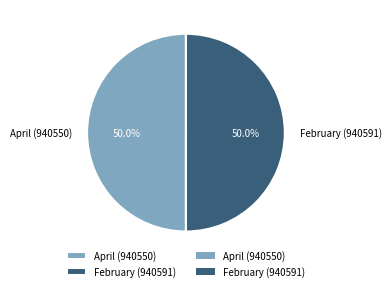

Is the sum of April (940550) and February (940591) greater than half?

Yes